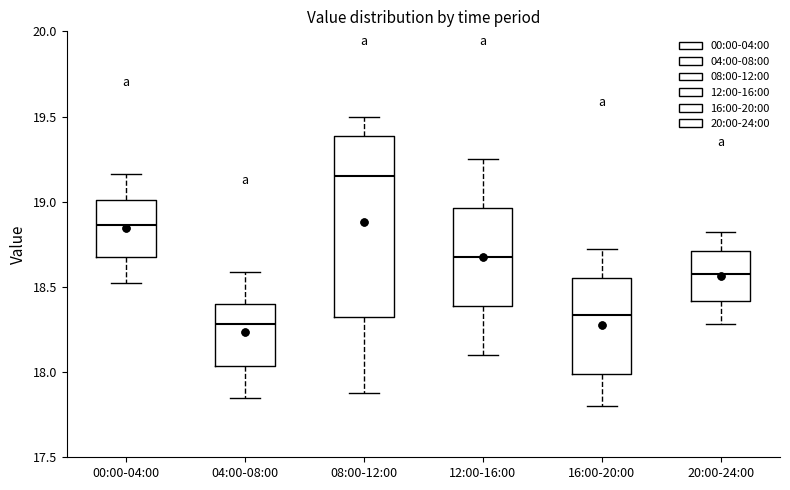

Comparing the boxes themselves (not the whiskers), which one is the tallest?

08:00-12:00